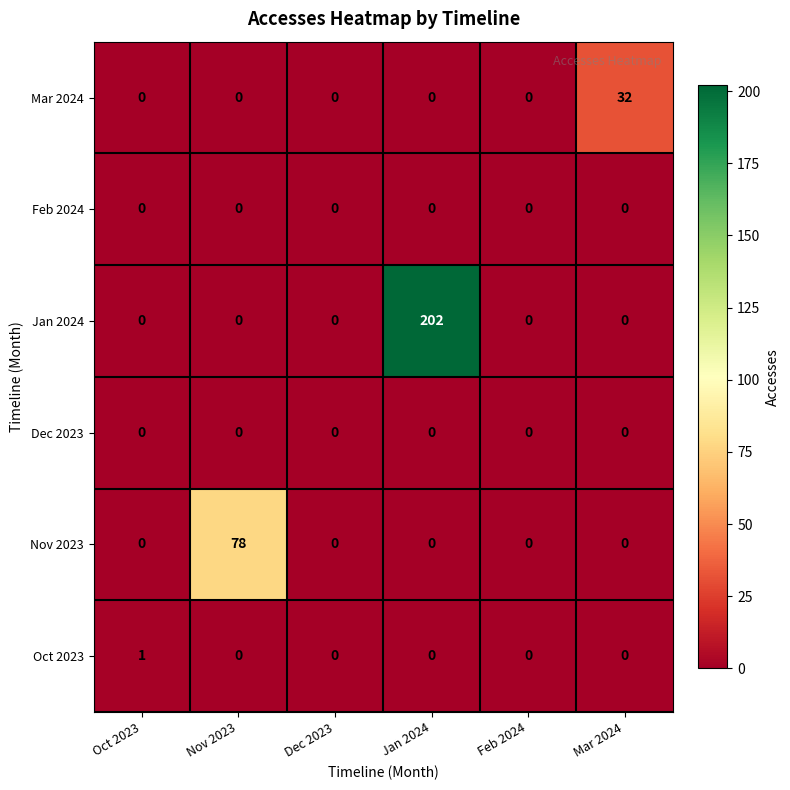

How many series are shown in this chart?

6